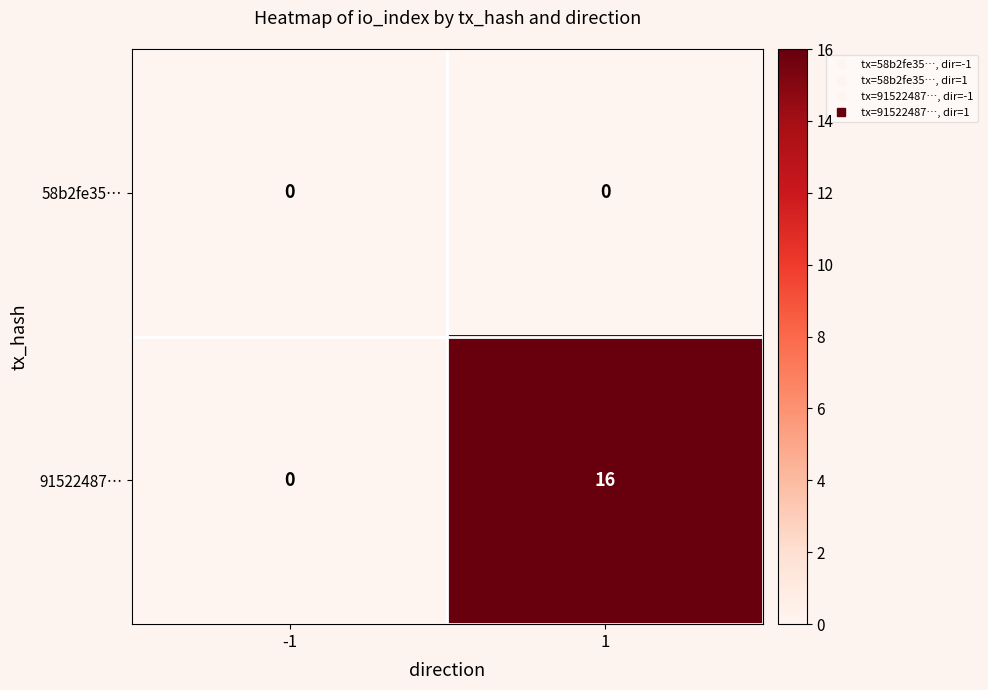

At which category is the sum across all series the highest?

1